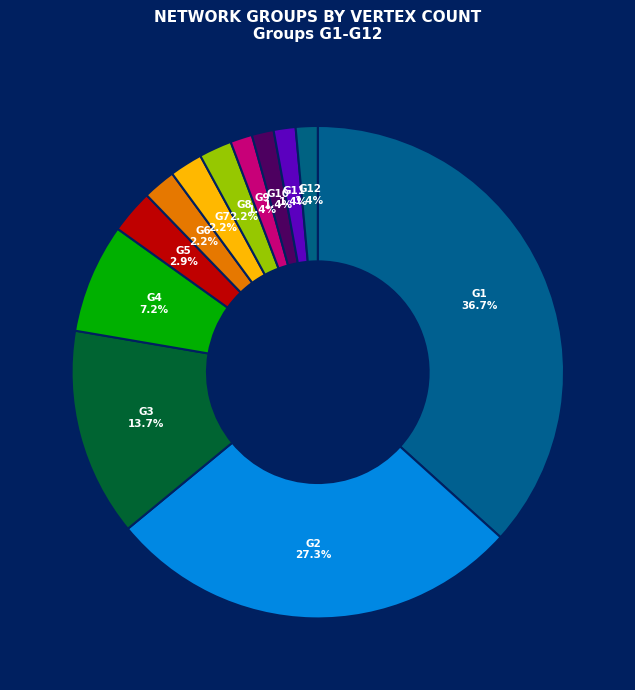

To the nearest percent, what is the average slice percentage?

8%